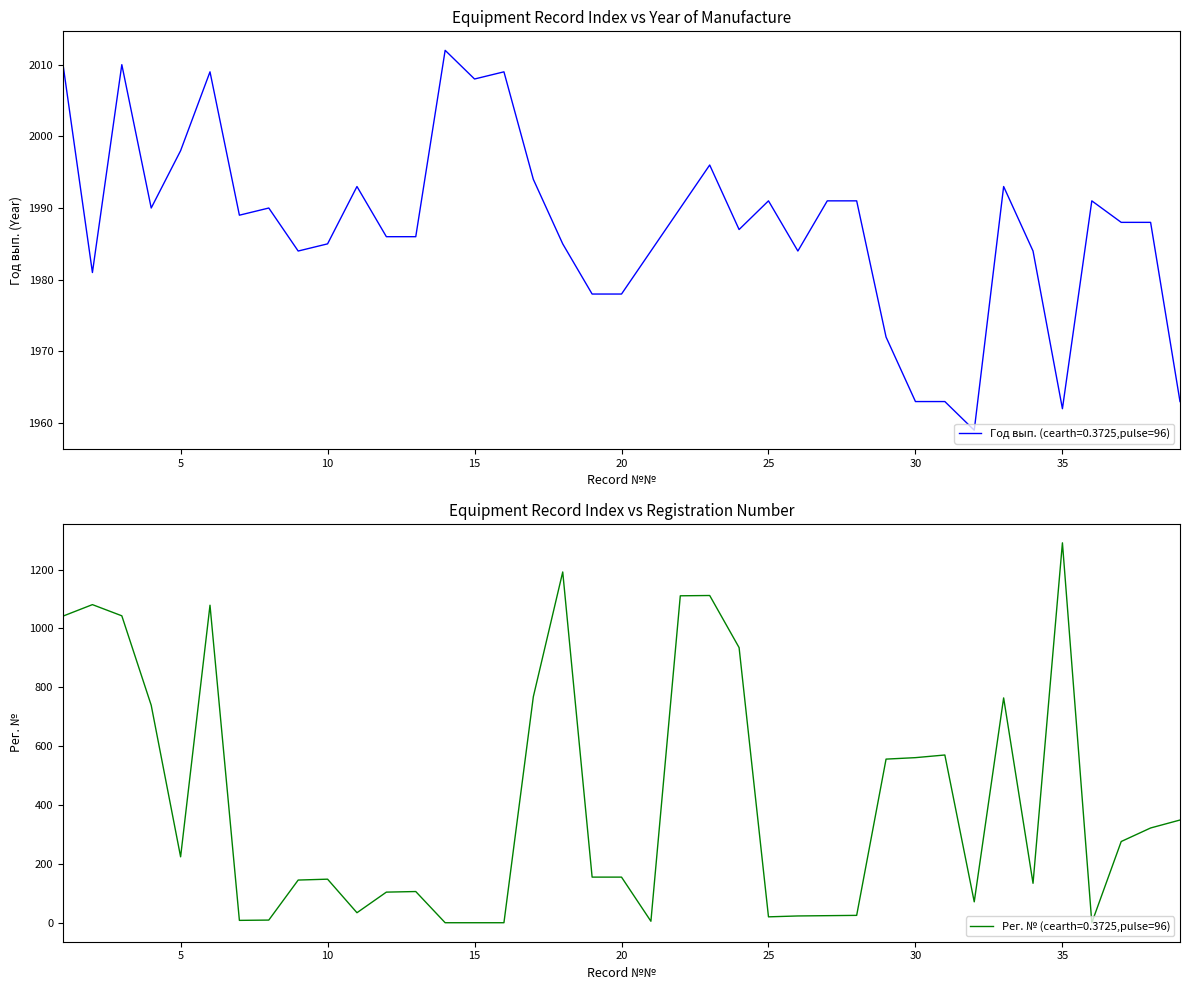

Where is the first local maximum for Рег. №?

2